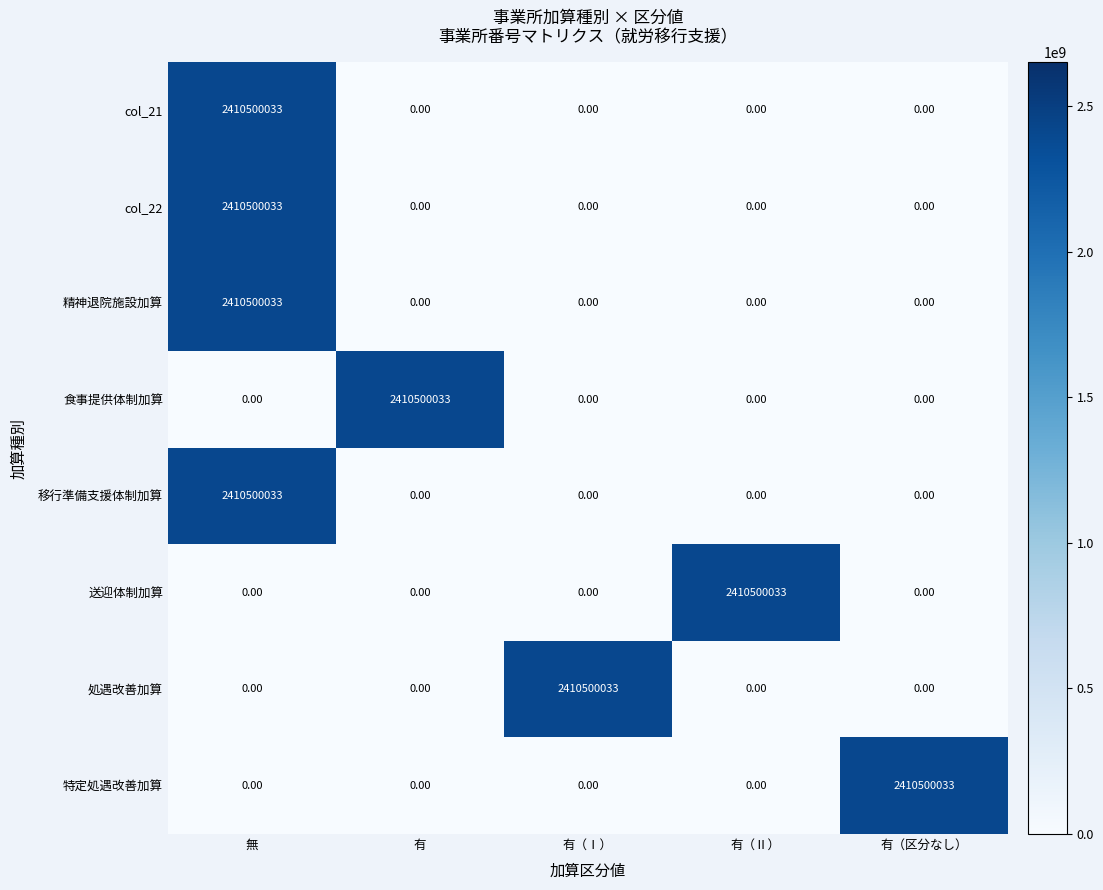

At which label does col_21 reach its peak?

無